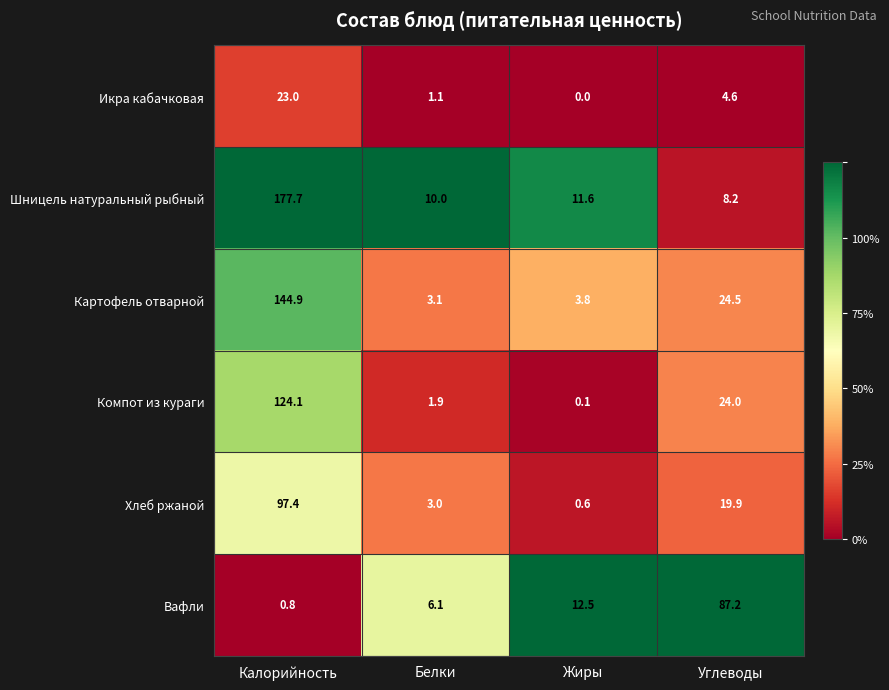

Reading left to right, transcribe all the data shown in this chart.

Икра кабачковая: Калорийность=23.0	Белки=1.1	Жиры=0.0	Углеводы=4.6
Шницель натуральный рыбный: Калорийность=177.7	Белки=10.0	Жиры=11.6	Углеводы=8.2
Картофель отварной: Калорийность=144.9	Белки=3.1	Жиры=3.8	Углеводы=24.5
Компот из кураги: Калорийность=124.1	Белки=1.9	Жиры=0.1	Углеводы=24.0
Хлеб ржаной: Калорийность=97.4	Белки=3.0	Жиры=0.6	Углеводы=19.9
Вафли: Калорийность=0.8	Белки=6.1	Жиры=12.5	Углеводы=87.2